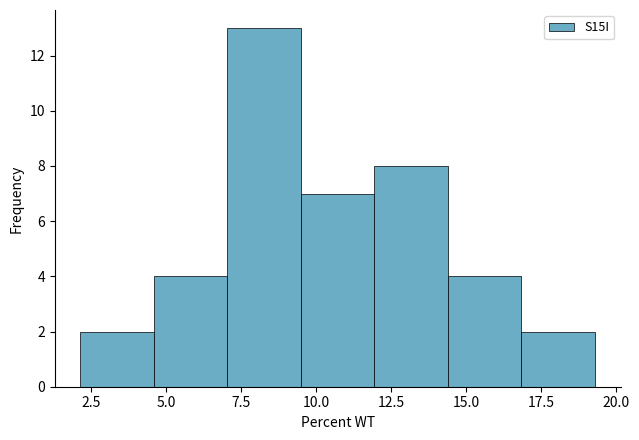

How tall is the bar that spans 4.5 to 7.0 on the x-axis? Neither the bar edges nor the heights are printed on the chart, so give them approximately, as read against the axes.

4